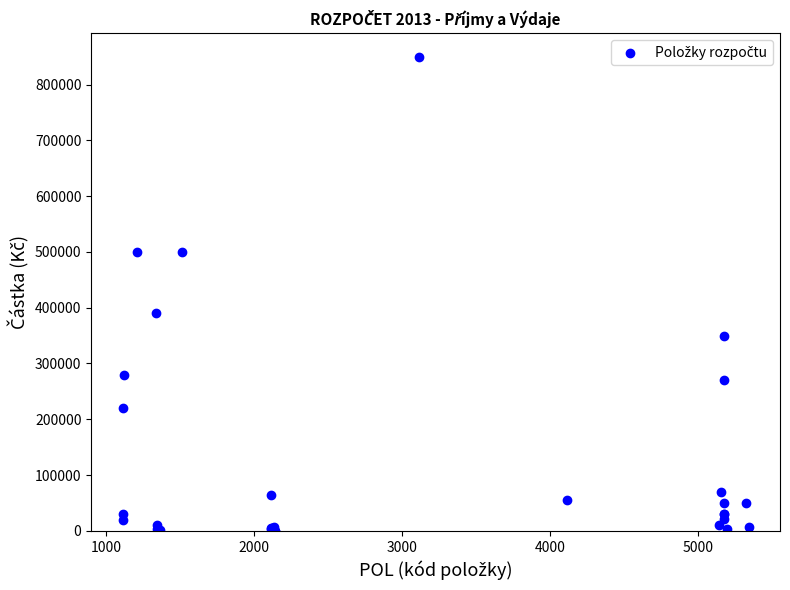

What Y value in the scatter plot is closest to 425100?

390000